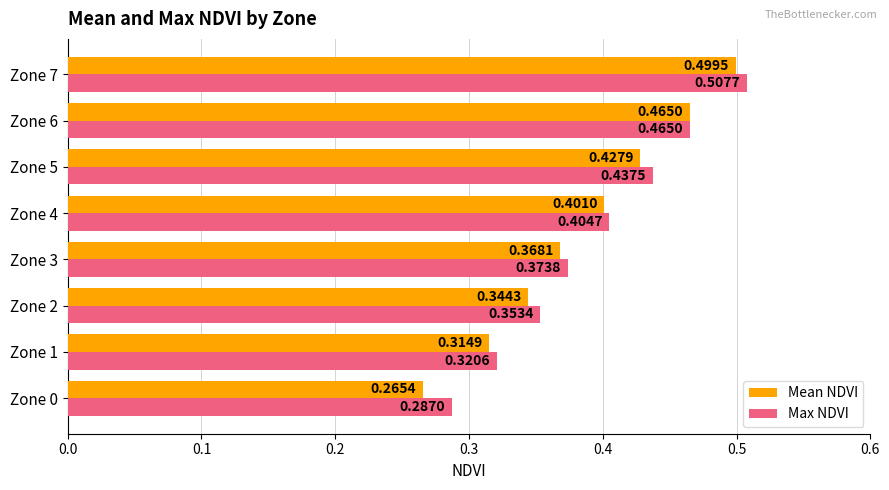

Which series has the widest spread of values?

Mean NDVI